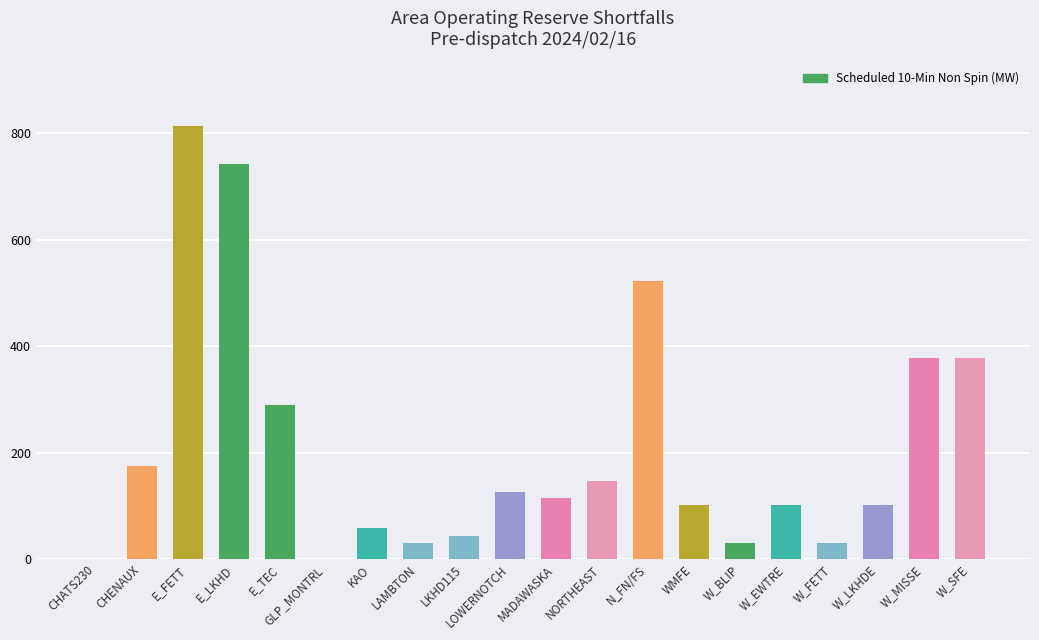

What is the sum of the values at E_FETT and WMFE?

914